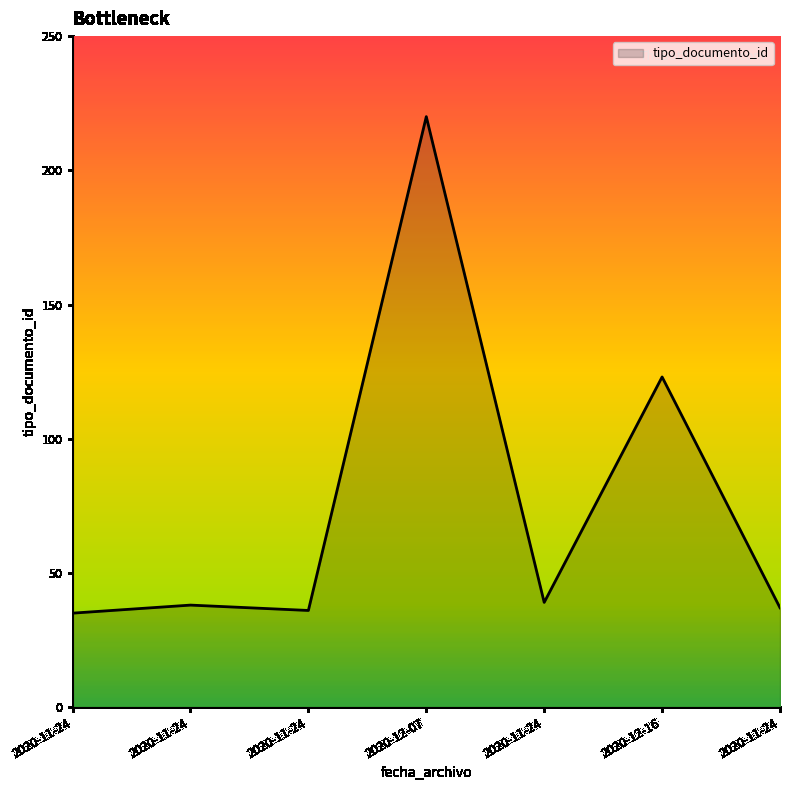

Reading right to left, extract all data points from this chart.

37	123	39	220	36	38	35